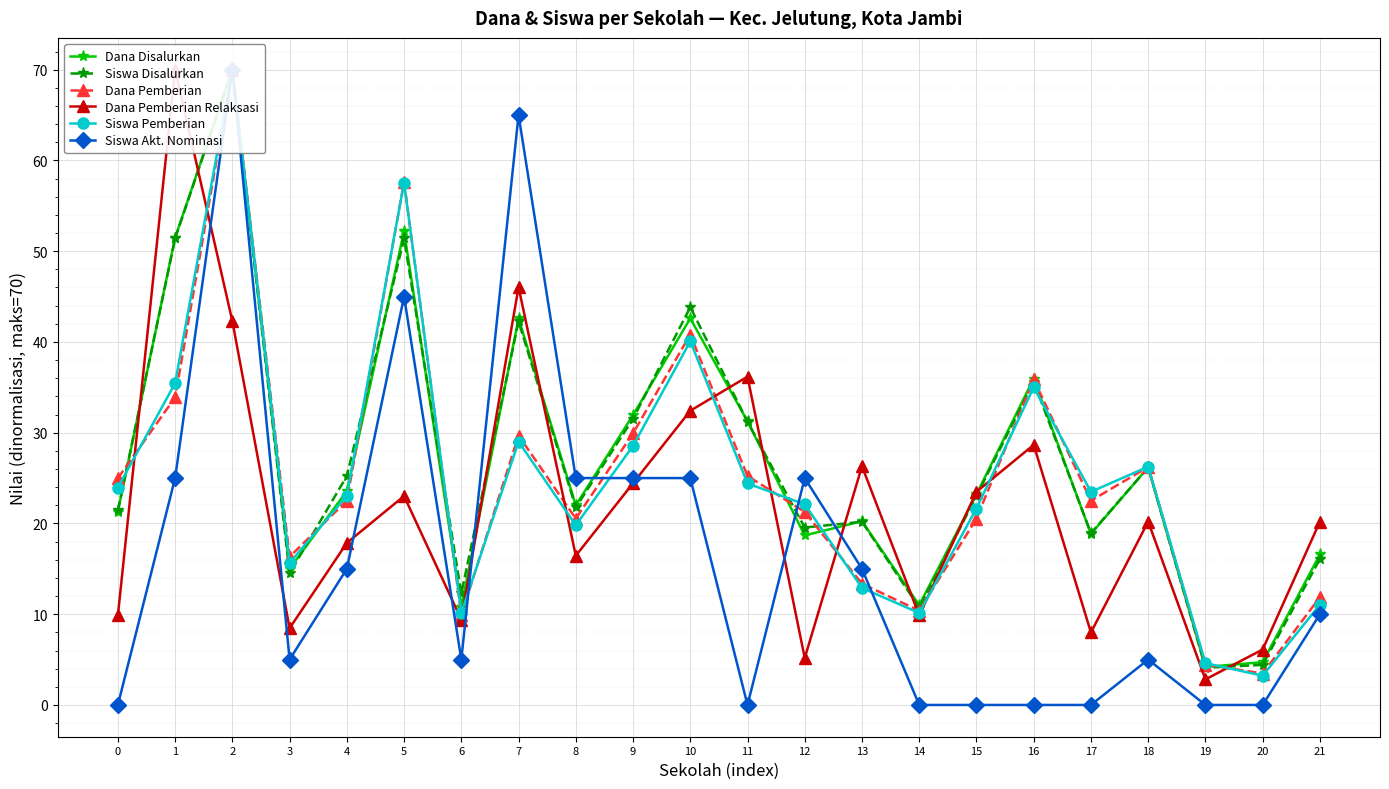

Which series ends up on top after the final intersection of Siswa Pemberian and Dana Disalurkan?

Dana Disalurkan